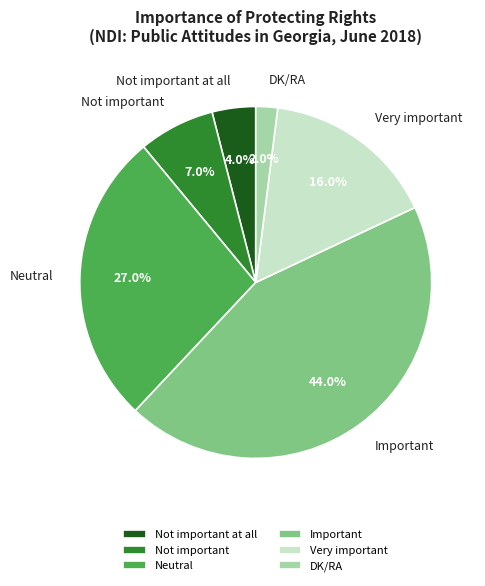

Which has a higher value, DK/RA or Important?

Important